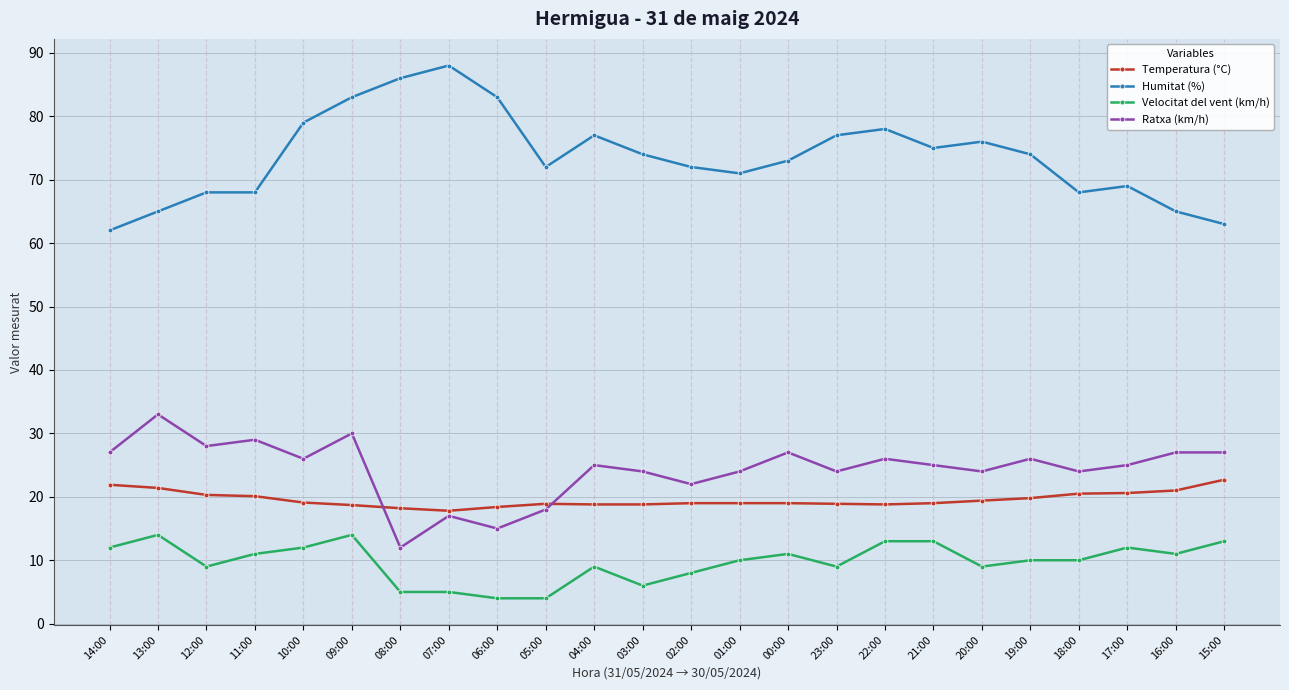

At 14:00, list the series in order from smallest to largest.

Velocitat del vent (km/h), Temperatura (°C), Ratxa (km/h), Humitat (%)